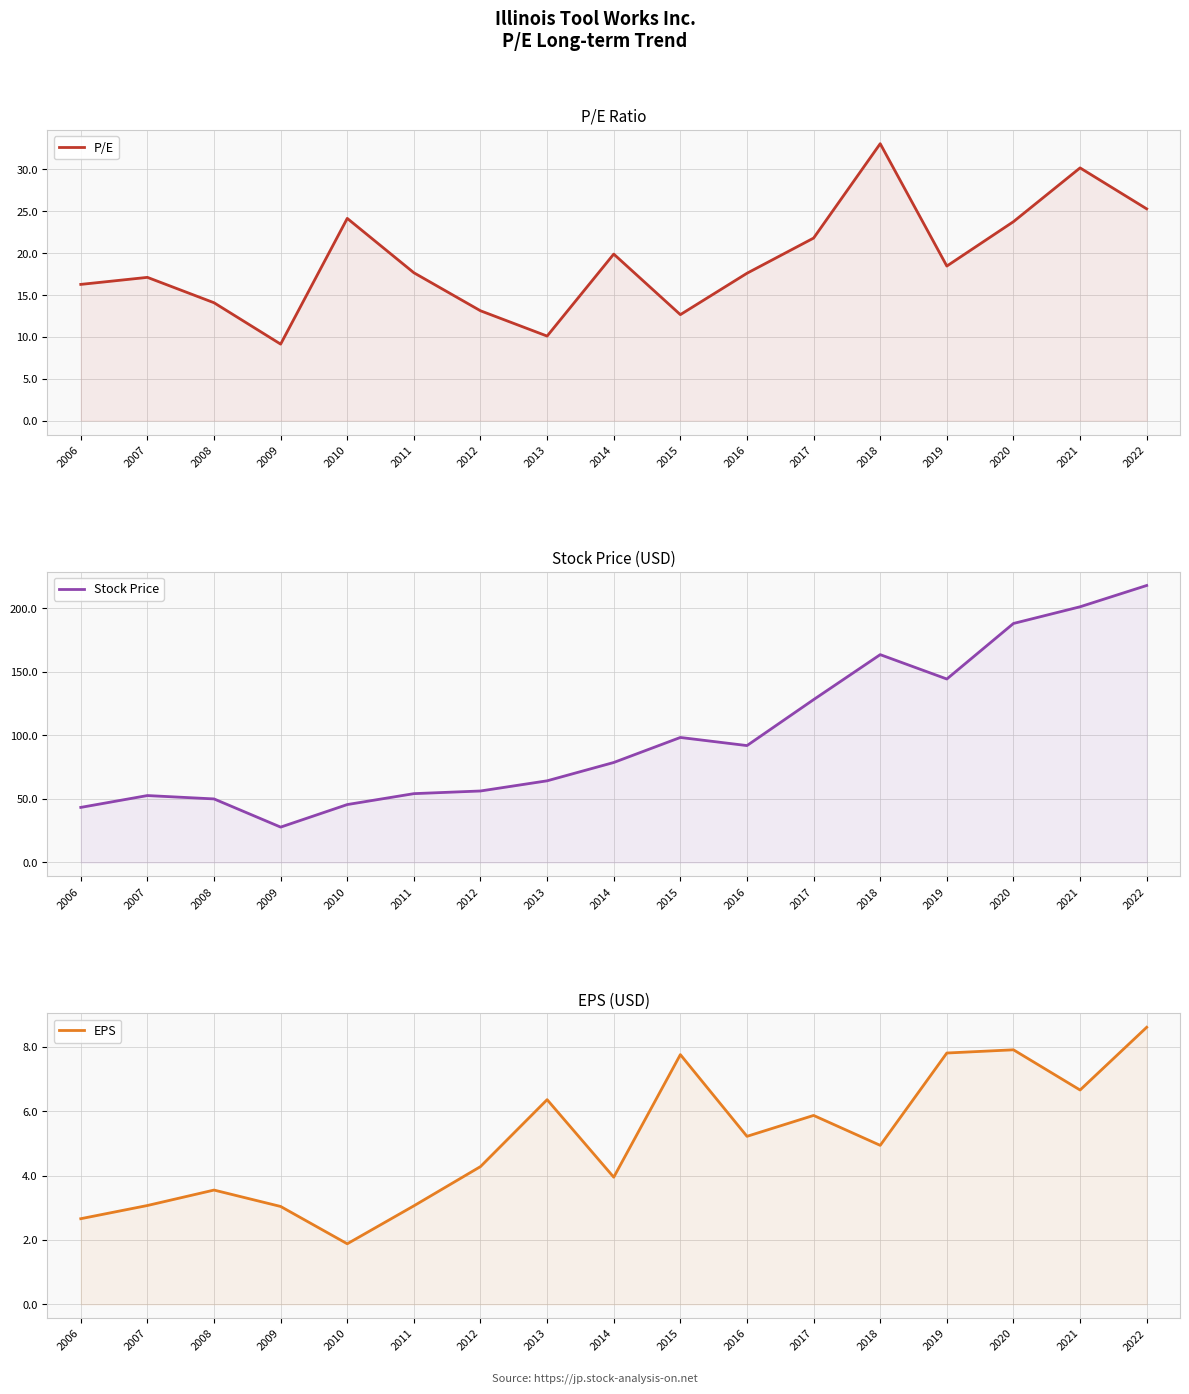

At which category does the chart reach its minimum across all series?

2010